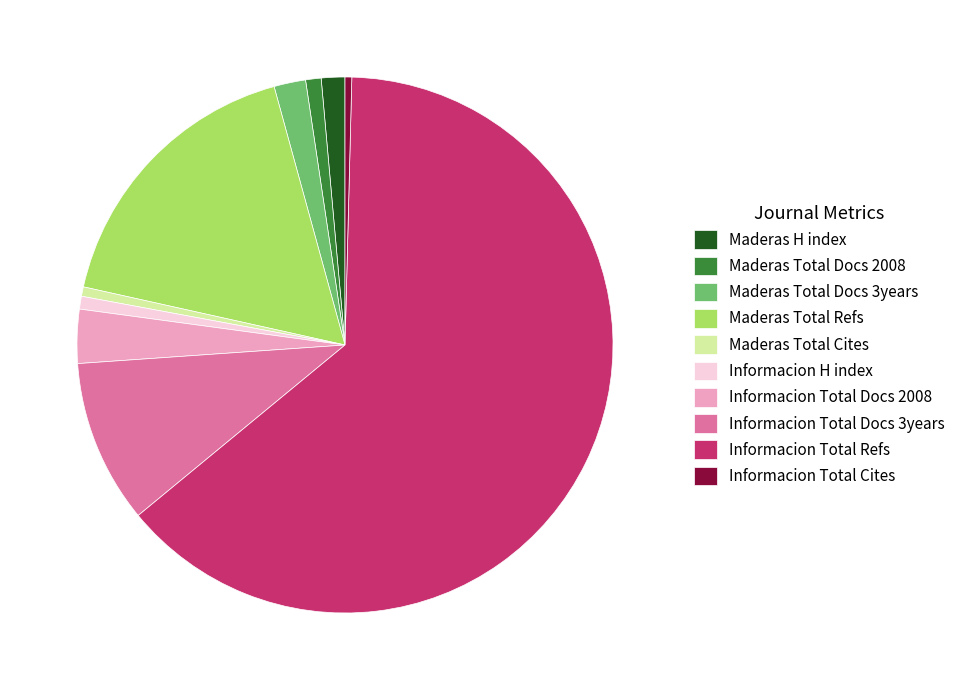

Between Maderas Total Docs 3years and Informacion H index, which is larger?

Maderas Total Docs 3years